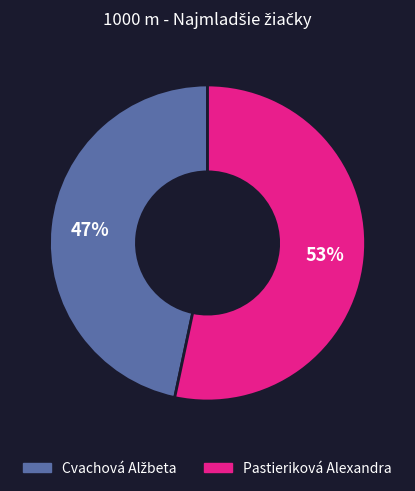

To the nearest percent, what percentage of the pie is Pastieriková Alexandra?

53%